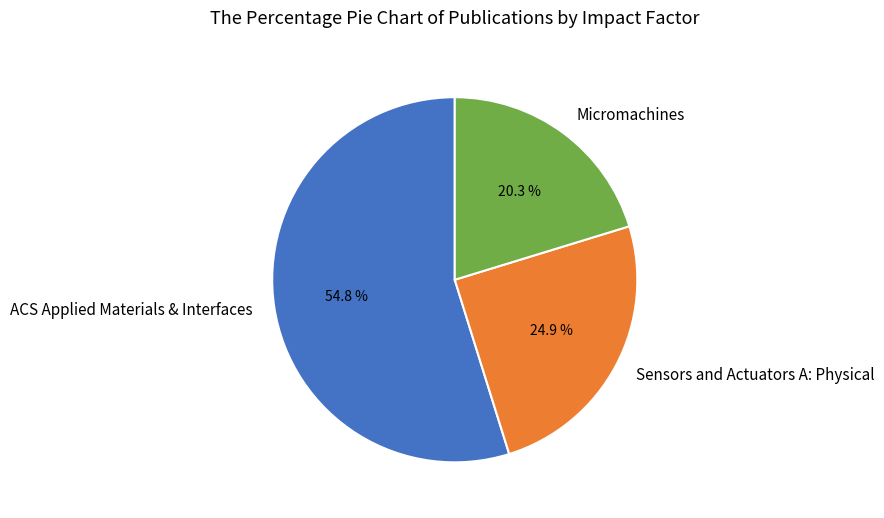

How many slices are in this pie chart?

3